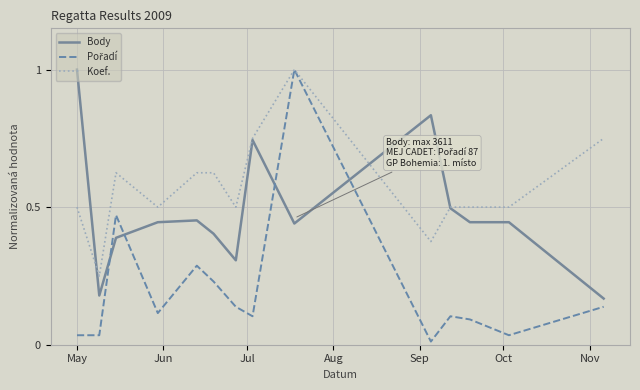

Which series has the largest total across all categories?

Koef.